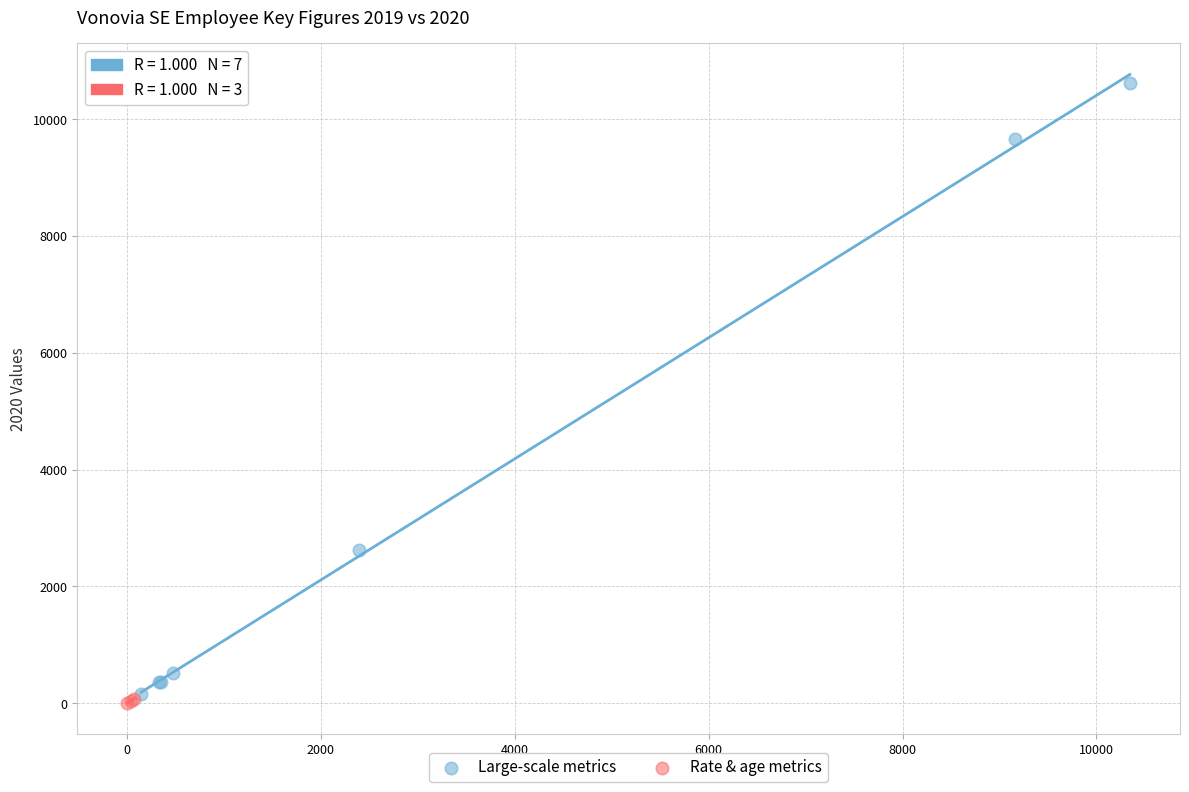

Which series contains the highest Y value?

Large-scale metrics